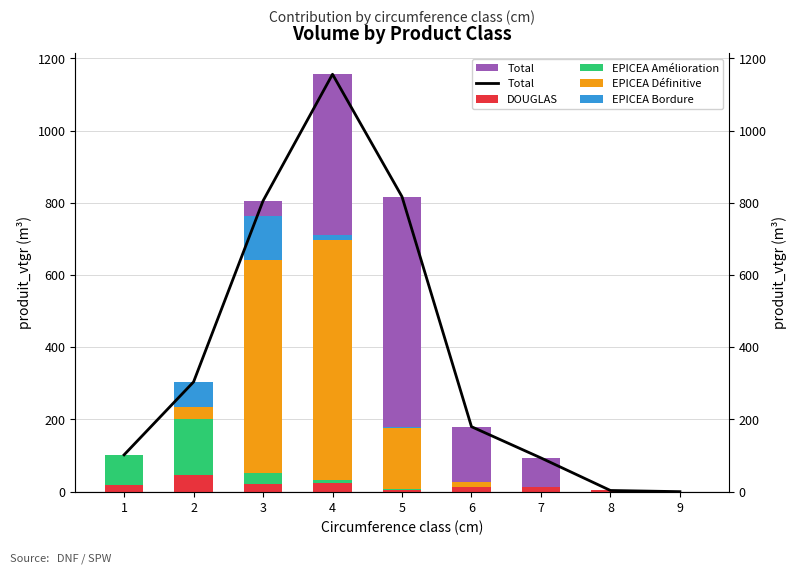

Reading left to right, list all the values displayed in this chart.

Total: 102.0	303.9	805.3	1155.9	816.9	179.9	93.4	3.3	0.0
DOUGLAS: 18.7	46.3	20.6	22.9	5.4	12.4	11.6	3.3	0.0
EPICEA Amélioration: 82.3	155.5	30.9	8.8	1.5	0.0	0.0	0.0	0.0
EPICEA Définitive: 0.4	33.3	590.9	666.4	170.0	15.2	0.0	0.0	0.0
EPICEA Bordure: 0.7	68.7	120.0	11.5	3.2	0.0	0.0	0.0	0.0
EPICEA DRI: 0.0	0.0	42.8	446.3	636.9	152.4	81.7	0.0	0.0